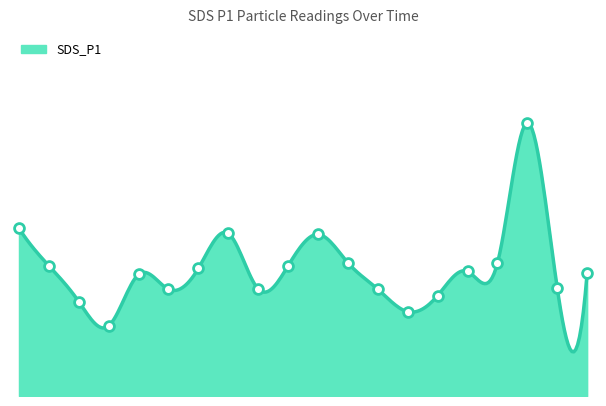

Which has a higher value, 06:41 or 00:51?

06:41